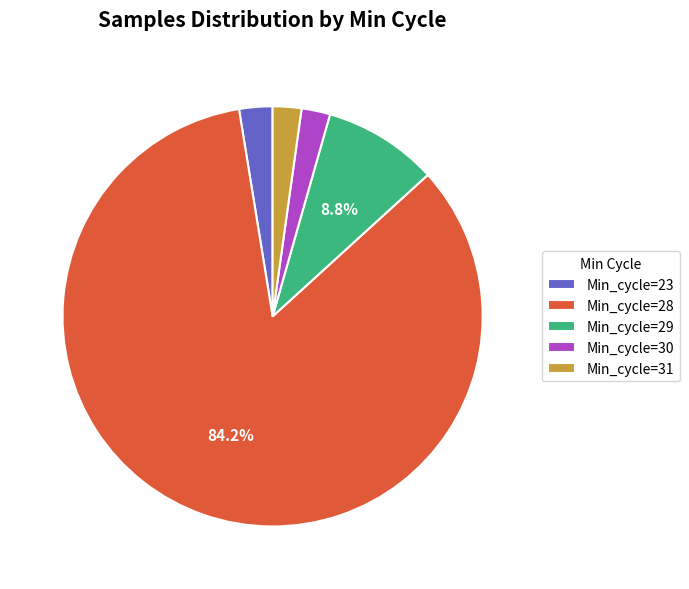

What is the ratio of the value at Min_cycle=23 to the value at Min_cycle=29?

0.3